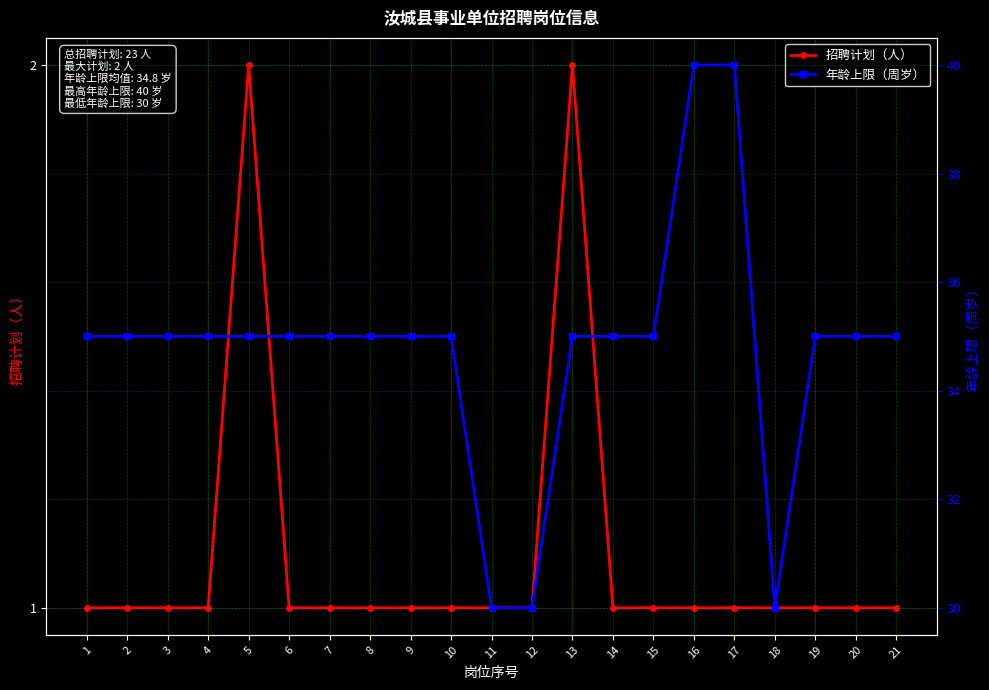

Is it true that 招聘计划（人） equals 2 at 14?

False